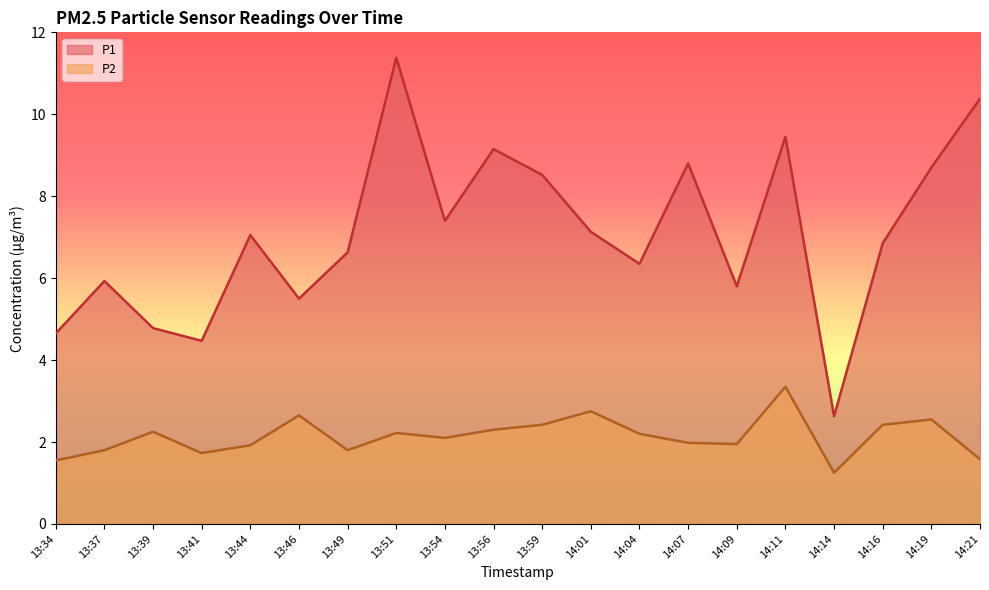

List the series in order of their peak value, lowest first.

P2, P1